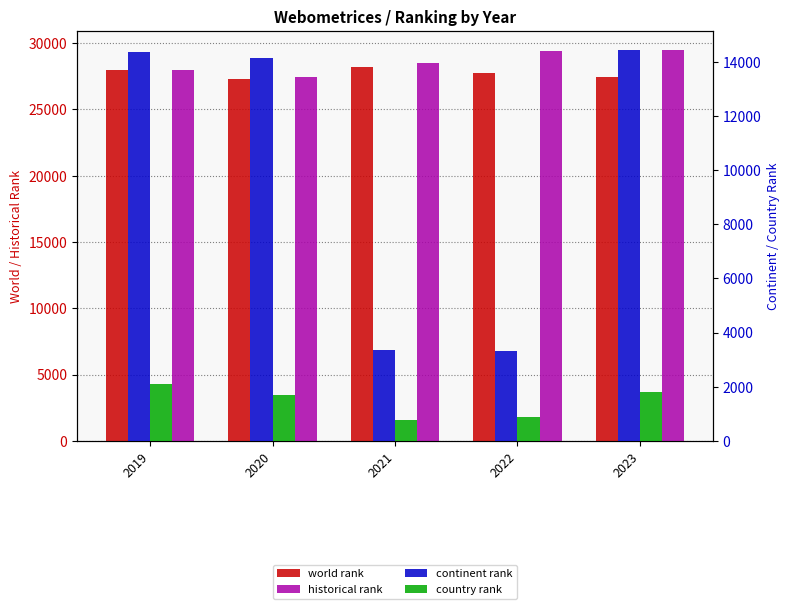

What is the value of the historical rank bar at the 4th from the left?

29387.0